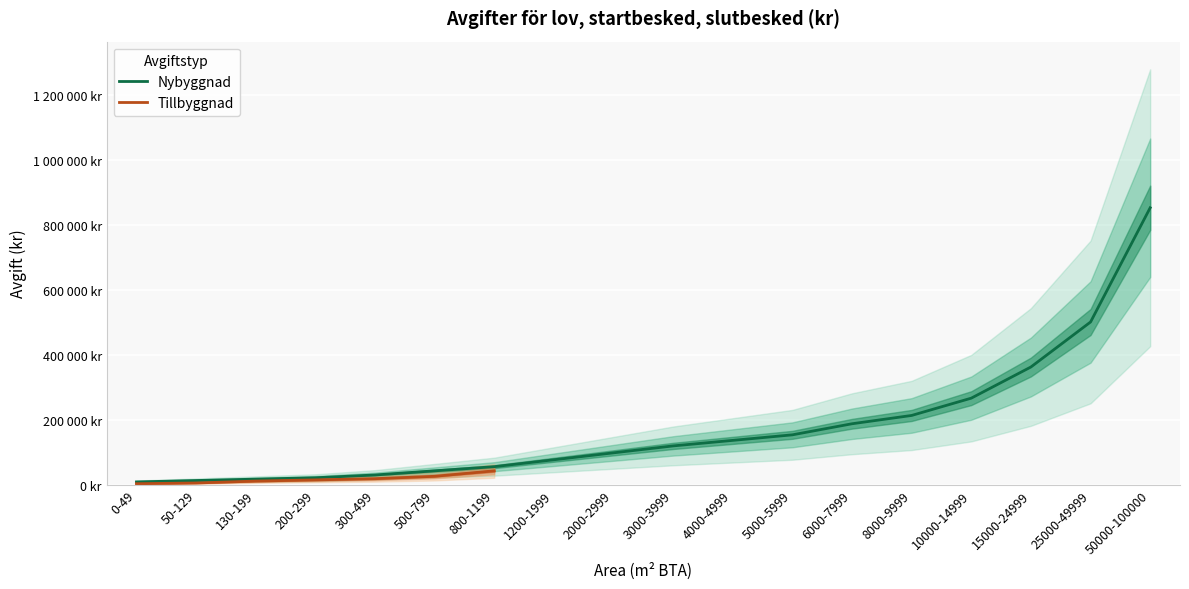

Which series has the widest spread of values?

Nybyggnad